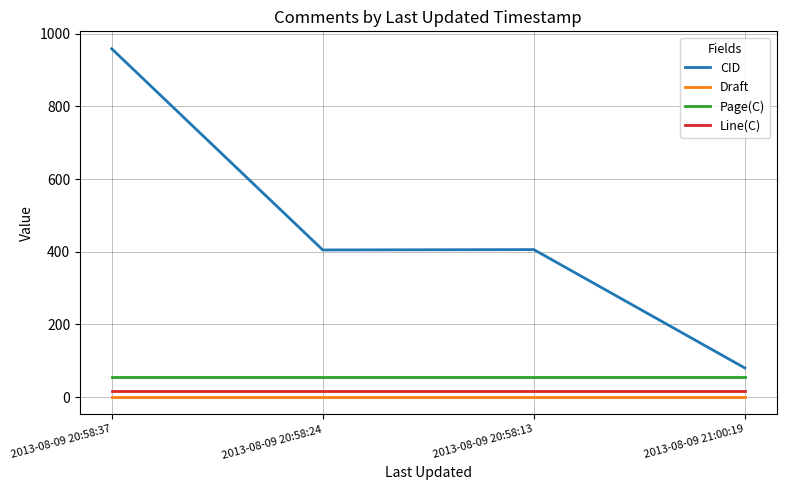

True or false: Line(C) and CID intersect in this chart.

False